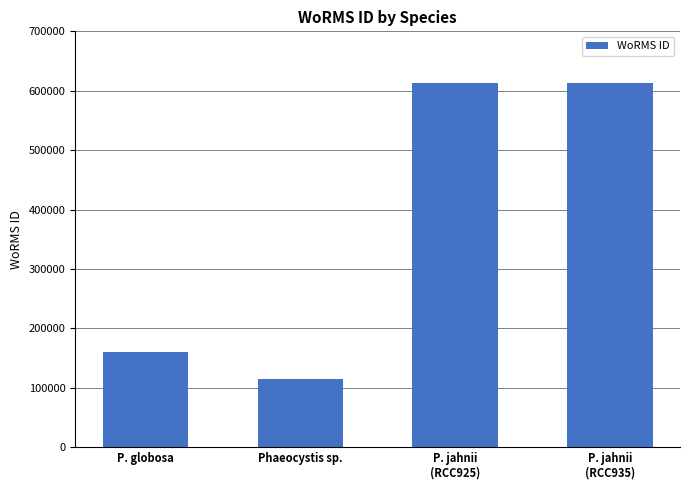

What is the difference between the maximum and minimum values?

498342